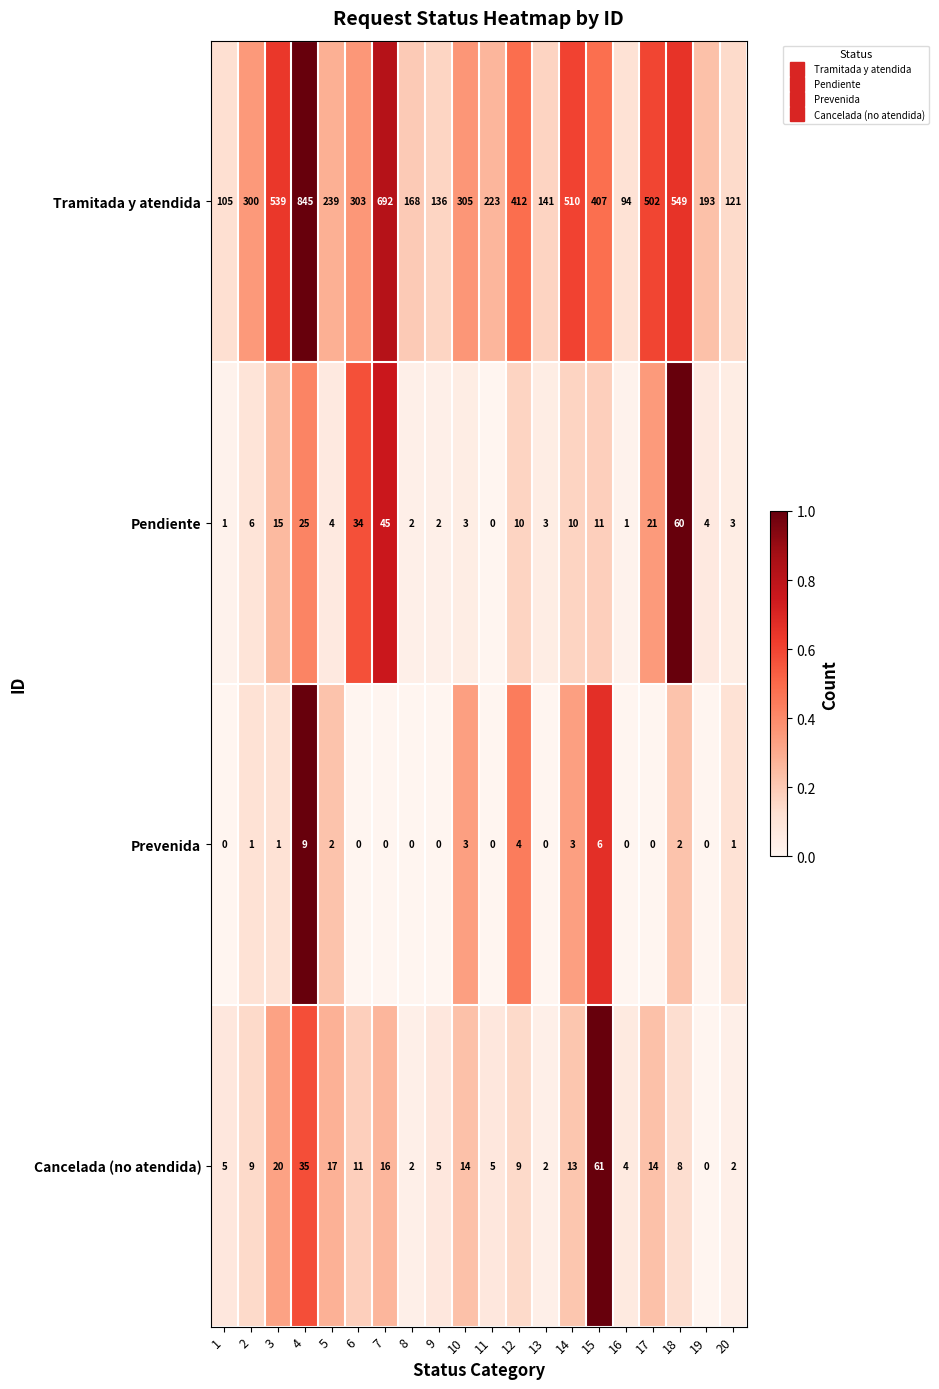

Which series has the widest spread of values?

Tramitada y atendida